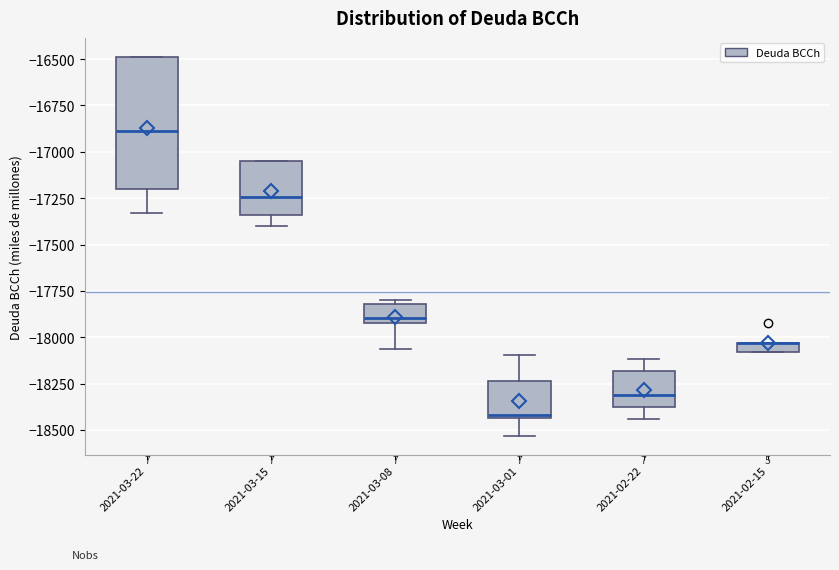

Where is the lower edge of the box for 2021-03-15 on the y-axis? The values are not printed on the chart, so give them approximately, as read against the axis.

-17350